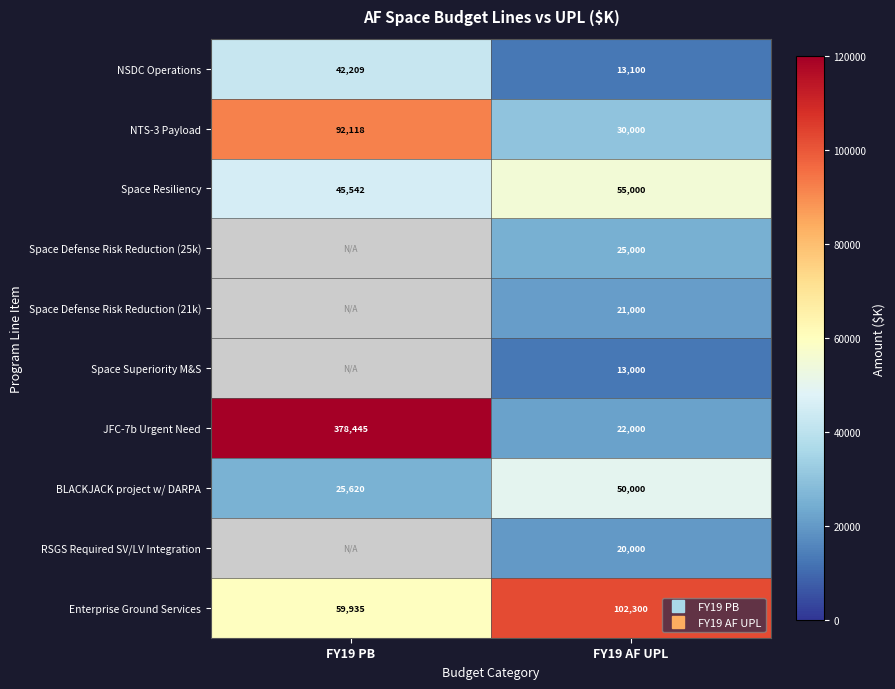

The Enterprise Ground Services series shows 59935.0 at FY19 PB. True or false?

True